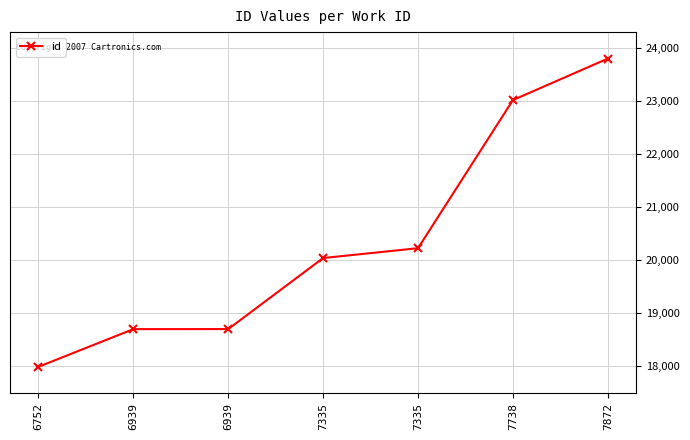

How many data points does each series have?

7